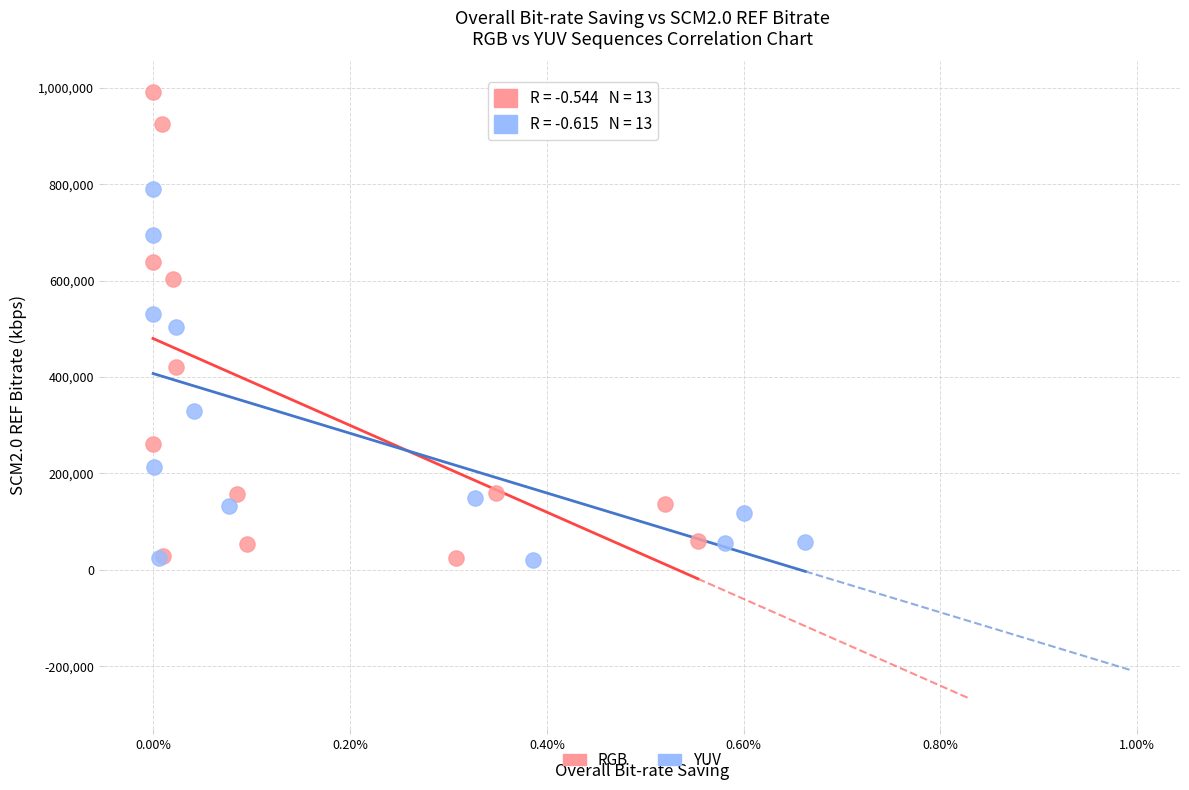

Which series reaches the maximum Y coordinate?

RGB